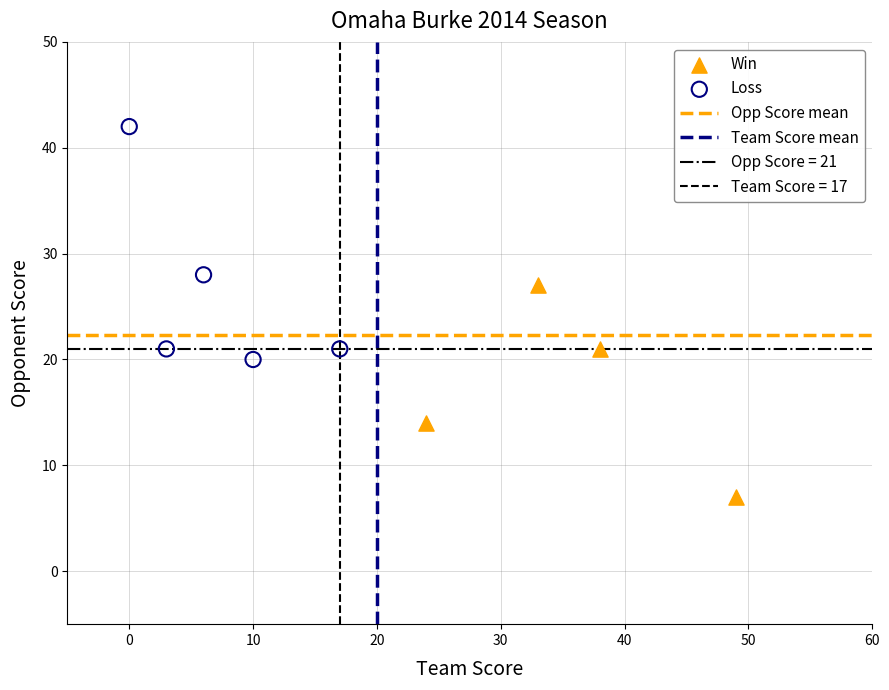

Which series reaches the minimum Y coordinate?

Win